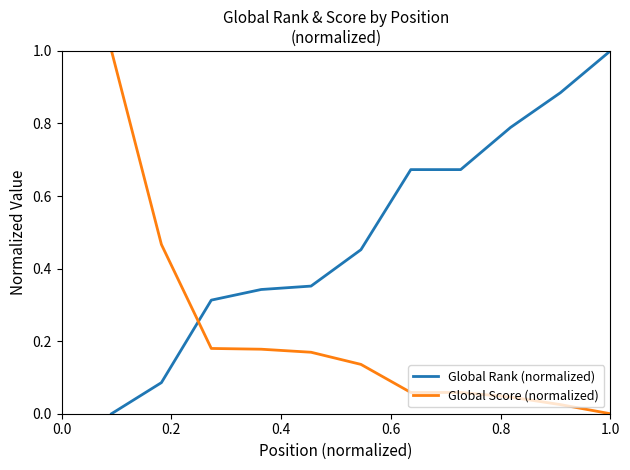

What is the difference between the maximum and minimum values in the Global Score (normalized) series?

1.0